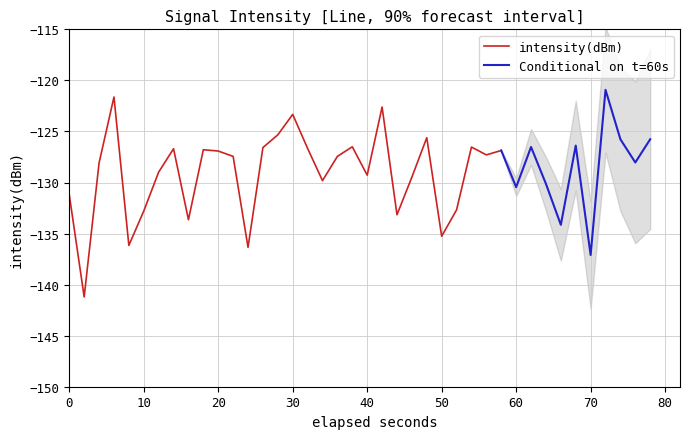

Between 15 and 25, which is larger?

15